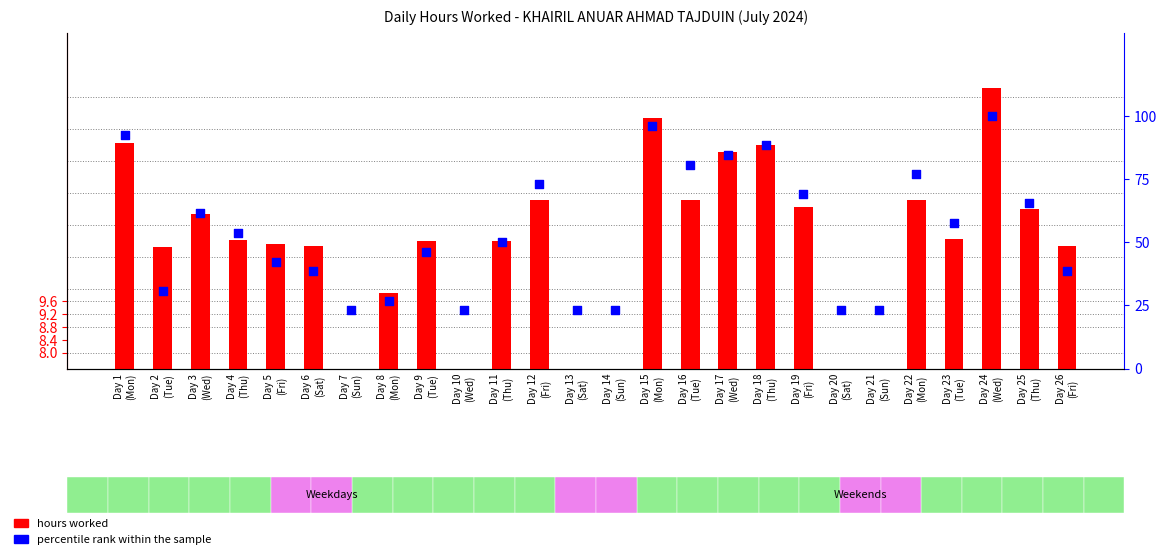

Which series reaches the minimum Y coordinate?

hours worked